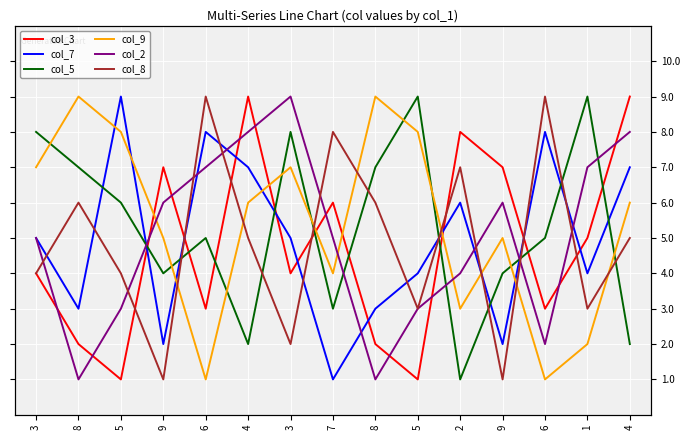

What is the difference between the maximum and minimum values in the col_3 series?

8